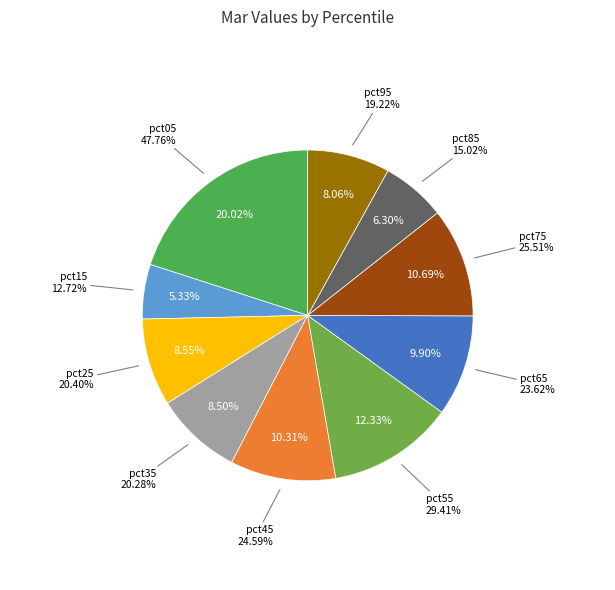

Is pct95 the majority of the pie?

No